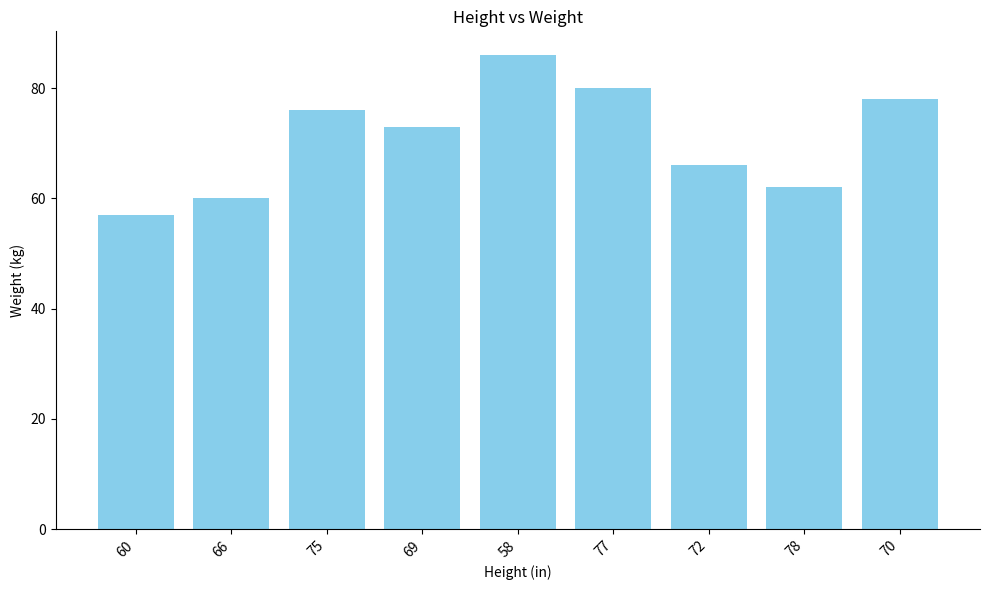

What is the change in value from 77 to 72?

-14